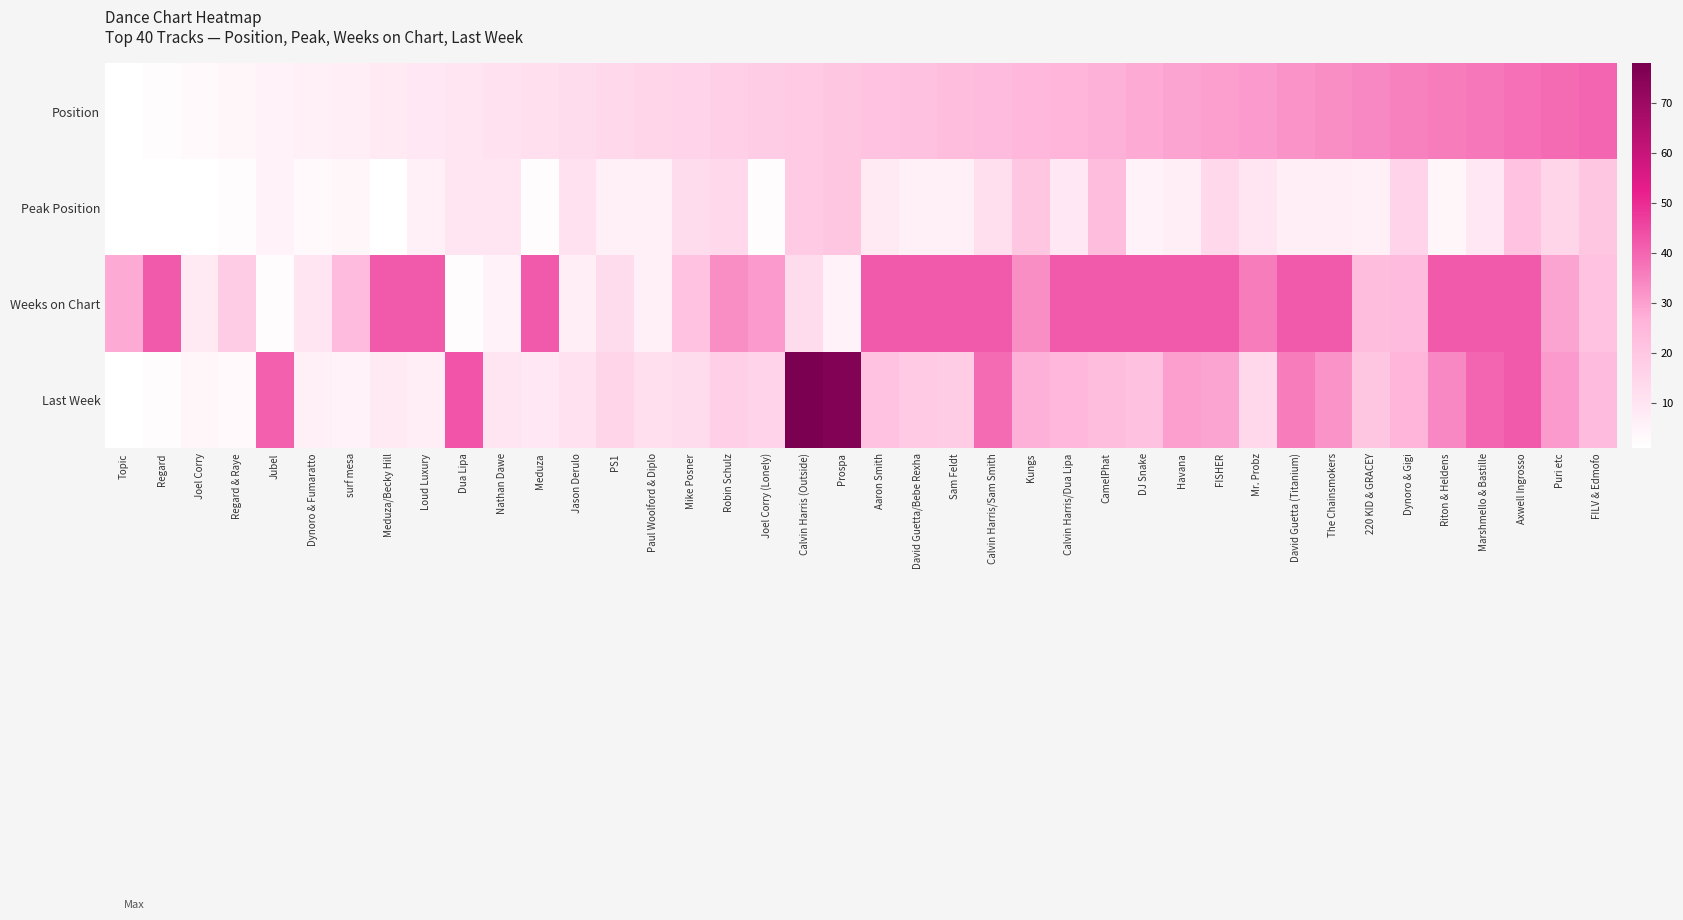

Reading left to right, transcribe all the data shown in this chart.

Position: Topic=1	Regard=2	Joel Corry=3	Regard & Raye=4	Jubel=5	Dynoro & Fumaratto=6	surf mesa=7	Meduza/Becky Hill=8	Loud Luxury=9	Dua Lipa=10	Nathan Dawe=11	Meduza=12	Jason Derulo=13	PS1=14	Paul Woolford & Diplo=15	Mike Posner=16	Robin Schulz=17	Joel Corry (Lonely)=18	Calvin Harris (Outside)=19	Prospa=20	Aaron Smith=21	David Guetta/Bebe Rexha=22	Sam Feldt=23	Calvin Harris/Sam Smith=24	Kungs=25	Calvin Harris/Dua Lipa=26	CamelPhat=27	DJ Snake=28	Havana=29	FISHER=30	Mr. Probz=31	David Guetta (Titanium)=32	The Chainsmokers=33	220 KID & GRACEY=34	Dynoro & Gigi=35	Riton & Heldens=36	Marshmello & Bastille=37	Axwell Ingrosso=38	Puri etc=39	FILV & Edmofo=40
Peak Position: Topic=1	Regard=1	Joel Corry=1	Regard & Raye=2	Jubel=5	Dynoro & Fumaratto=3	surf mesa=4	Meduza/Becky Hill=1	Loud Luxury=6	Dua Lipa=10	Nathan Dawe=10	Meduza=2	Jason Derulo=11	PS1=6	Paul Woolford & Diplo=6	Mike Posner=13	Robin Schulz=14	Joel Corry (Lonely)=2	Calvin Harris (Outside)=19	Prospa=20	Aaron Smith=8	David Guetta/Bebe Rexha=6	Sam Feldt=6	Calvin Harris/Sam Smith=12	Kungs=20	Calvin Harris/Dua Lipa=9	CamelPhat=23	DJ Snake=5	Havana=7	FISHER=14	Mr. Probz=10	David Guetta (Titanium)=7	The Chainsmokers=7	220 KID & GRACEY=6	Dynoro & Gigi=16	Riton & Heldens=4	Marshmello & Bastille=9	Axwell Ingrosso=21	Puri etc=15	FILV & Edmofo=20
Weeks on Chart: Topic=28	Regard=42	Joel Corry=8	Regard & Raye=18	Jubel=2	Dynoro & Fumaratto=10	surf mesa=24	Meduza/Becky Hill=42	Loud Luxury=42	Dua Lipa=2	Nathan Dawe=5	Meduza=42	Jason Derulo=7	PS1=13	Paul Woolford & Diplo=6	Mike Posner=21	Robin Schulz=33	Joel Corry (Lonely)=31	Calvin Harris (Outside)=13	Prospa=5	Aaron Smith=42	David Guetta/Bebe Rexha=42	Sam Feldt=42	Calvin Harris/Sam Smith=42	Kungs=33	Calvin Harris/Dua Lipa=42	CamelPhat=42	DJ Snake=42	Havana=42	FISHER=42	Mr. Probz=36	David Guetta (Titanium)=42	The Chainsmokers=42	220 KID & GRACEY=23	Dynoro & Gigi=24	Riton & Heldens=42	Marshmello & Bastille=42	Axwell Ingrosso=42	Puri etc=29	FILV & Edmofo=21
Last Week: Topic=1	Regard=2	Joel Corry=4	Regard & Raye=3	Jubel=41	Dynoro & Fumaratto=6	surf mesa=5	Meduza/Becky Hill=8	Loud Luxury=7	Dua Lipa=43	Nathan Dawe=10	Meduza=9	Jason Derulo=11	PS1=15	Paul Woolford & Diplo=12	Mike Posner=13	Robin Schulz=17	Joel Corry (Lonely)=16	Calvin Harris (Outside)=78	Prospa=76	Aaron Smith=21	David Guetta/Bebe Rexha=19	Sam Feldt=18	Calvin Harris/Sam Smith=39	Kungs=27	Calvin Harris/Dua Lipa=25	CamelPhat=23	DJ Snake=22	Havana=30	FISHER=29	Mr. Probz=14	David Guetta (Titanium)=36	The Chainsmokers=32	220 KID & GRACEY=20	Dynoro & Gigi=26	Riton & Heldens=34	Marshmello & Bastille=40	Axwell Ingrosso=42	Puri etc=31	FILV & Edmofo=24